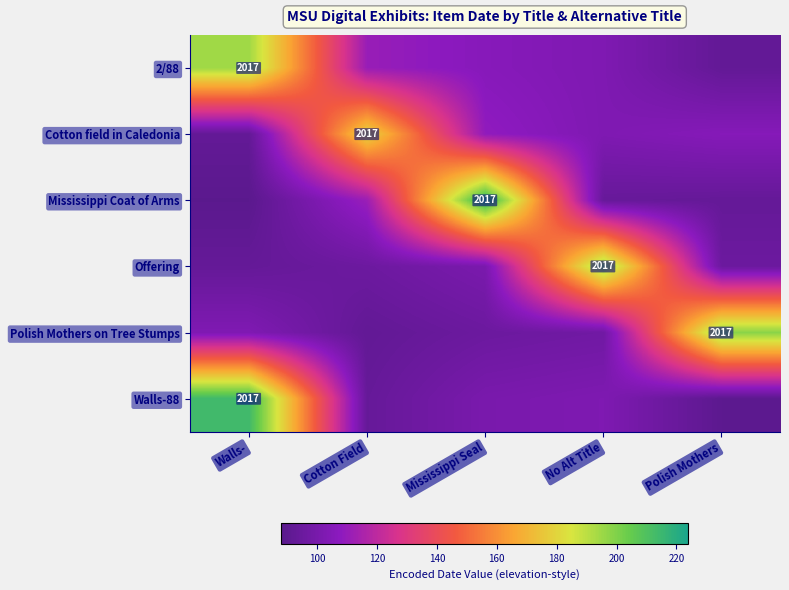

Is it true that Mississippi Coat of Arms equals 148.0 at No Alt Title?

False